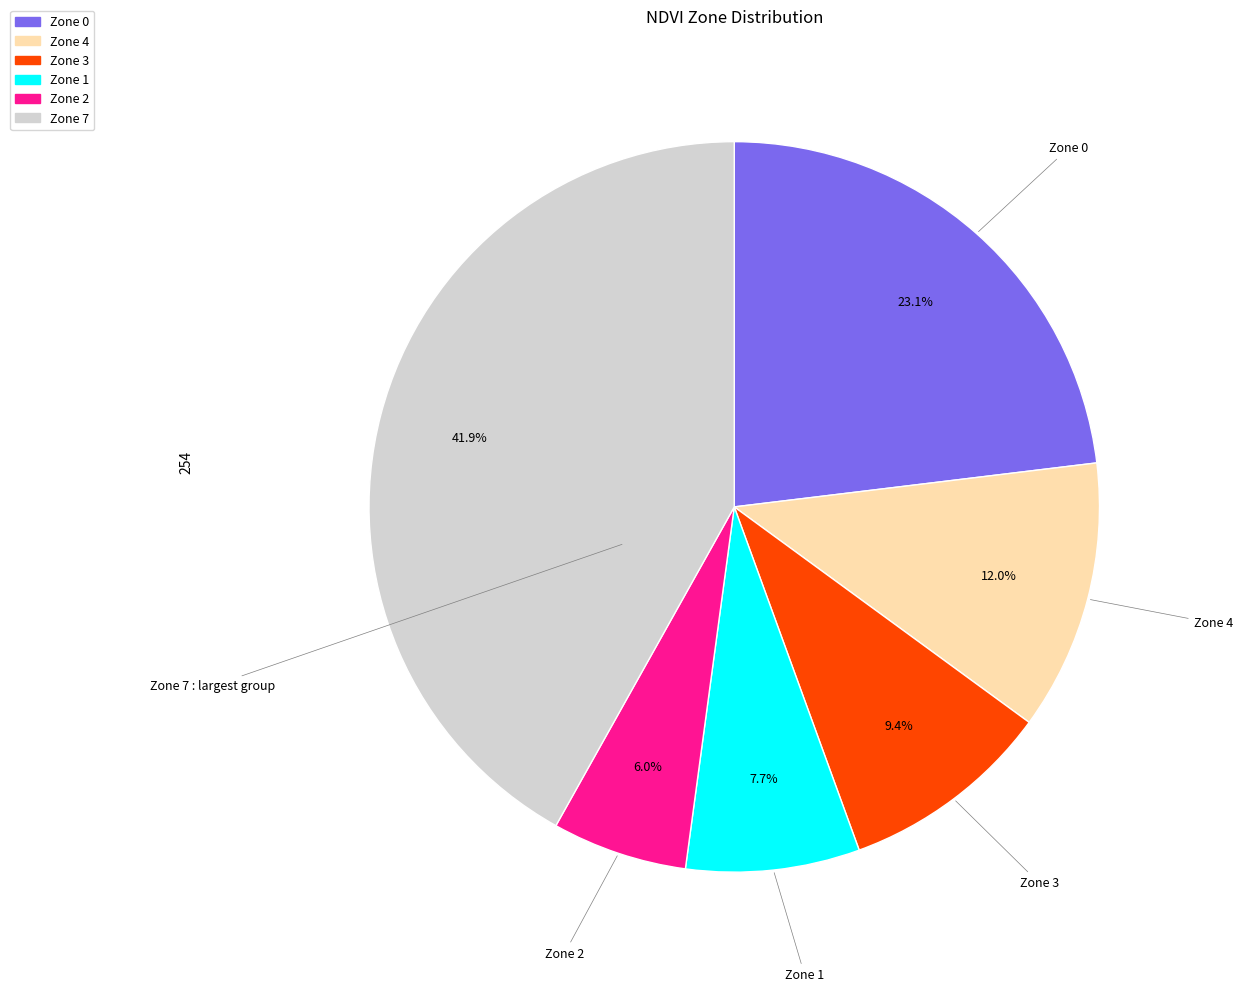

Is there any slice that represents more than half of the pie?

No